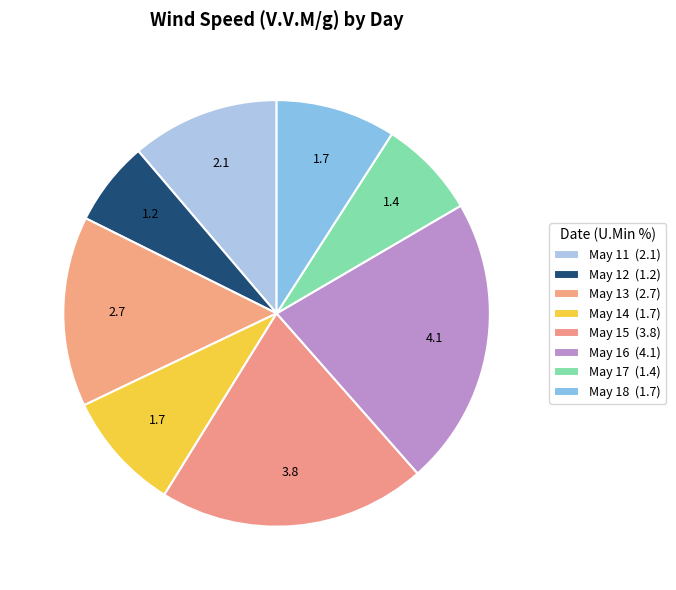

Is there a majority slice in this chart?

No